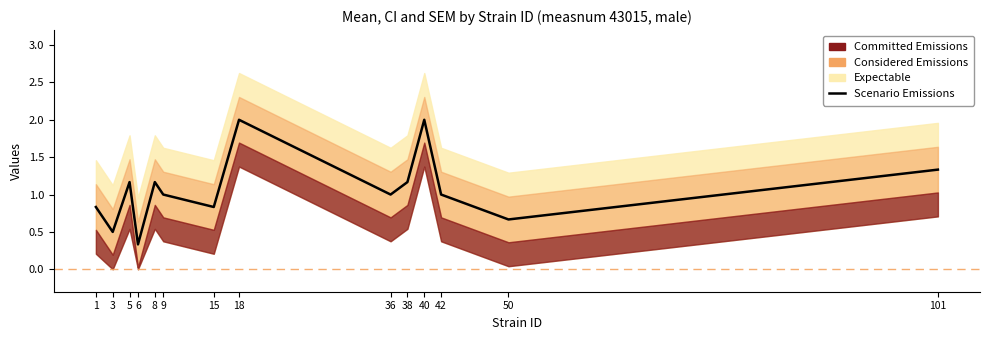

True or false: the data shows 1.7 at 36.

False